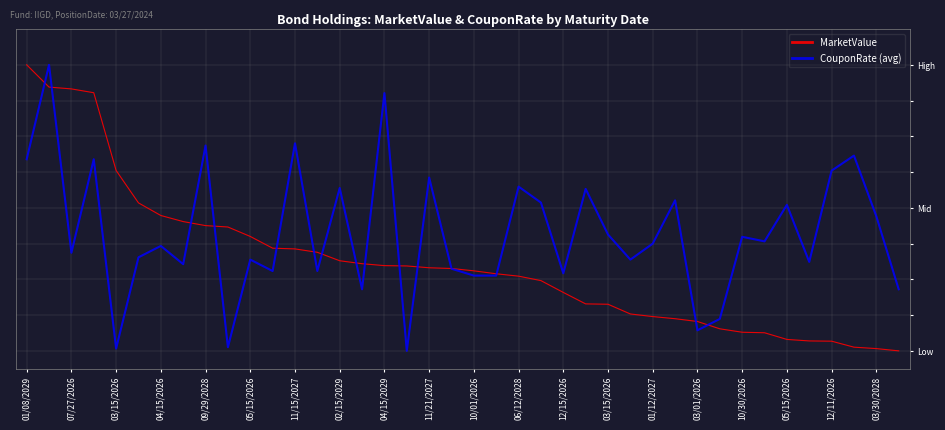

Which series ends up on top after the final intersection of MarketValue and CouponRate (avg)?

CouponRate (avg)